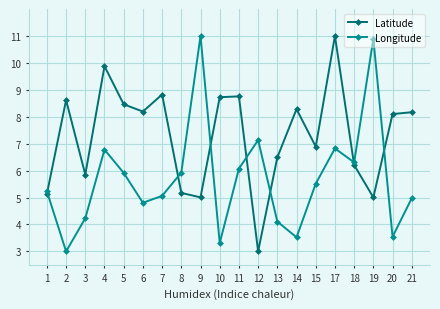

Which series ends up on top after the final intersection of Latitude and Longitude?

Latitude